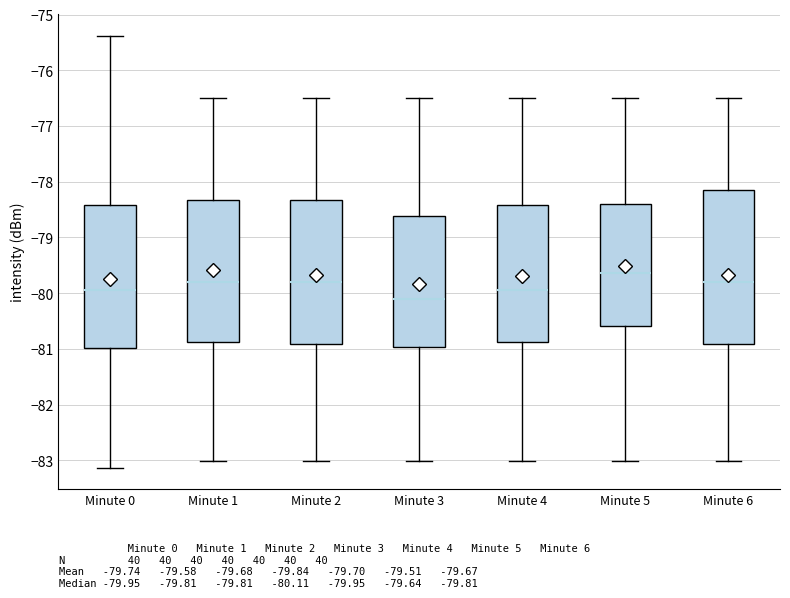

Which box's median line is the lowest?

Minute 3